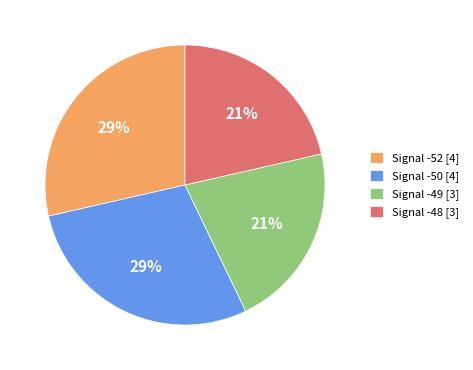

Which has a higher value, Signal -52 [4] or Signal -48 [3]?

Signal -52 [4]